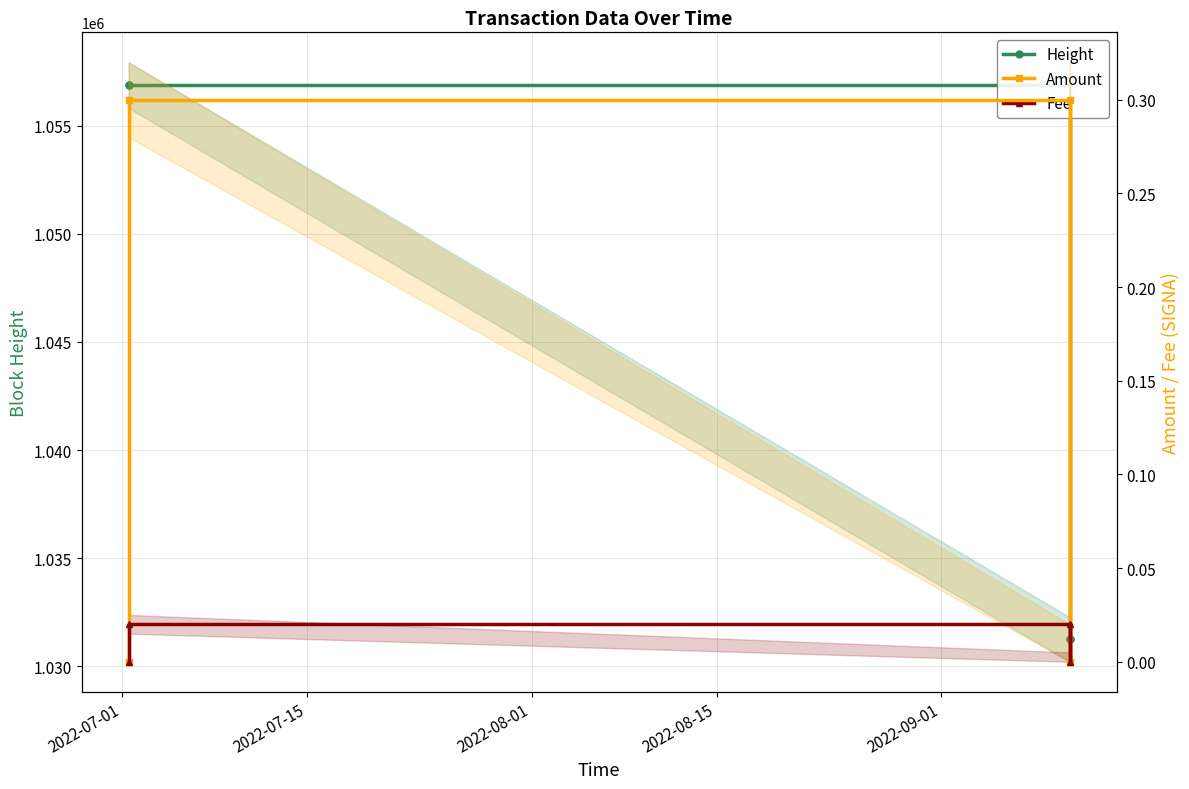

Which series changed the most between 2022-07-15 and 2022-08-15?

Height